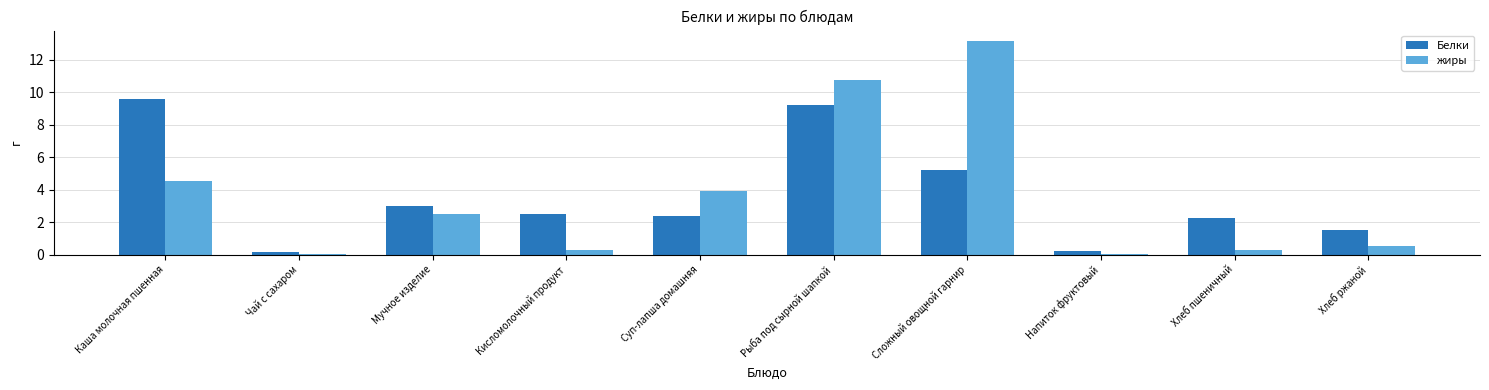

Between Сложный овощной гарнир and Напиток фруктовый, which series saw the biggest shift?

жиры